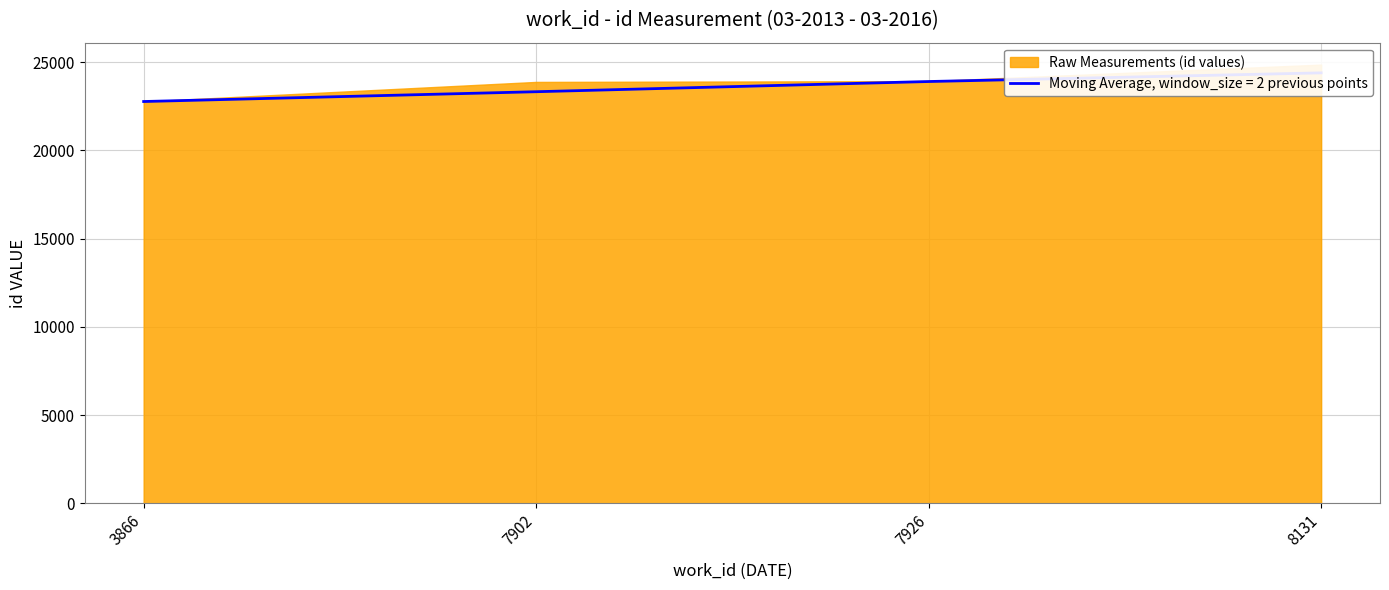

Which label corresponds to the smallest value in the chart?

3866